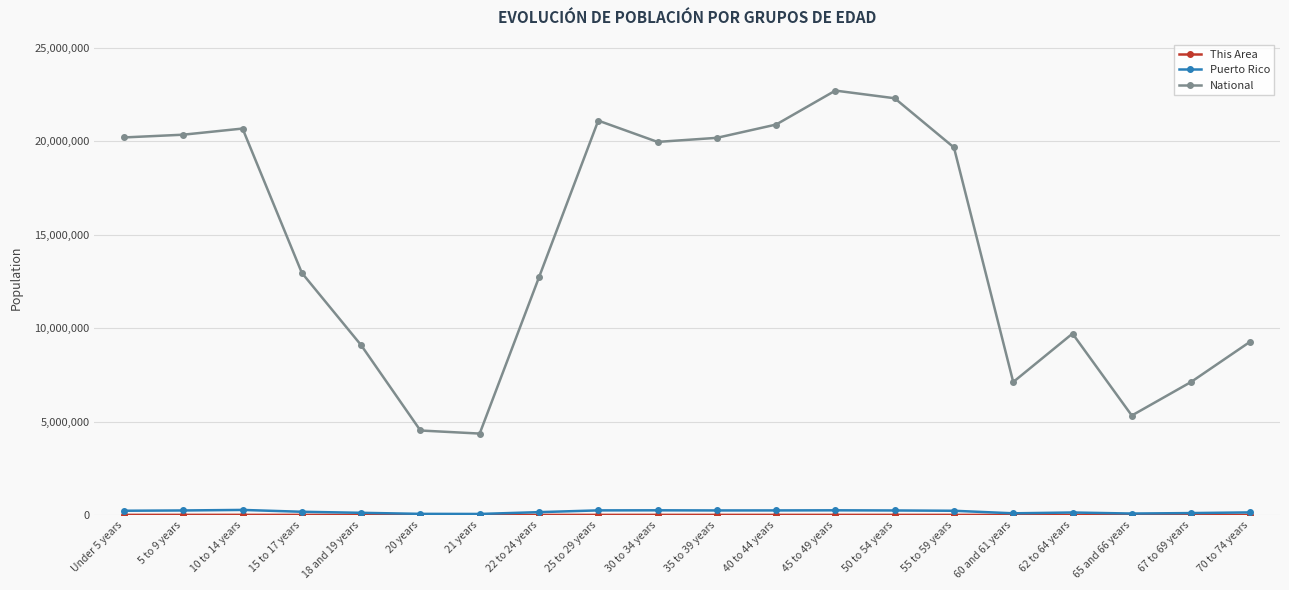

What is the label of the 13th point from the left?

45 to 49 years